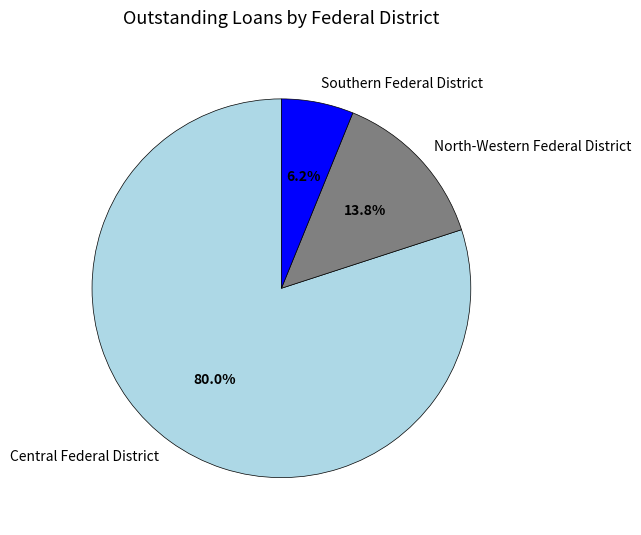

To the nearest percent, what is the difference between the Central Federal District and Southern Federal District slice percentages?

74%